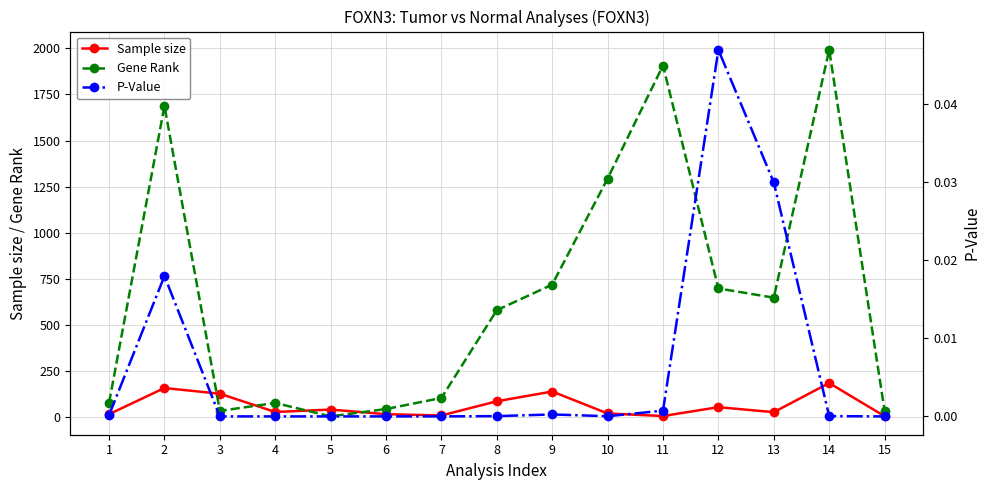

True or false: P-Value has a value of 0.0 at 4.

True